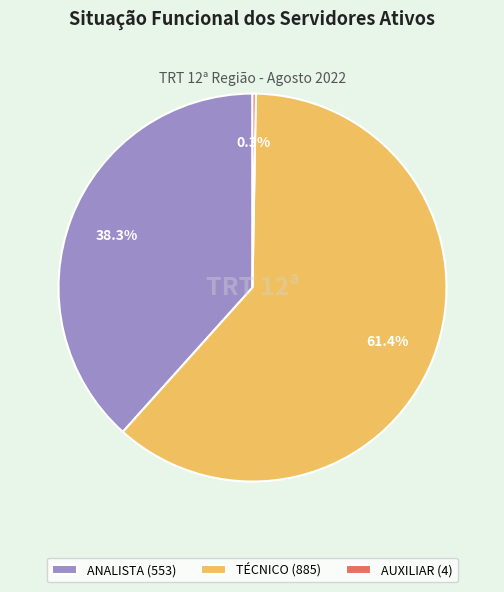

What percentage is NOT represented by ANALISTA (553)?

61.7%